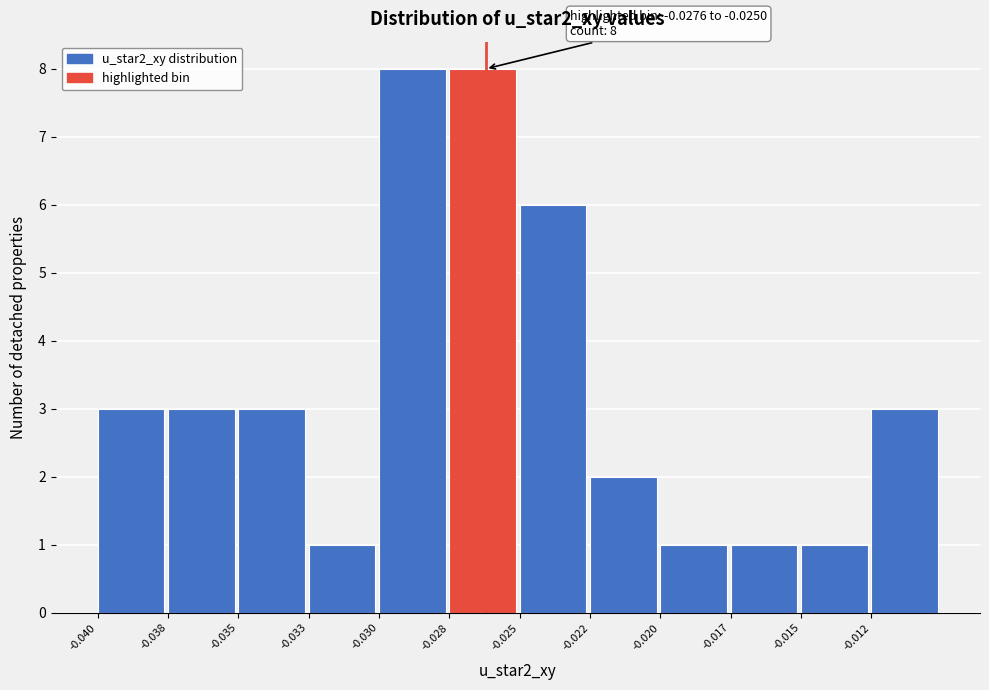

Reading right to left, what are all the values shown in this chart?

-0.012=3	-0.015=1	-0.017=1	-0.020=1	-0.022=2	-0.025=6	-0.028=8	-0.030=8	-0.033=1	-0.035=3	-0.038=3	-0.040=3